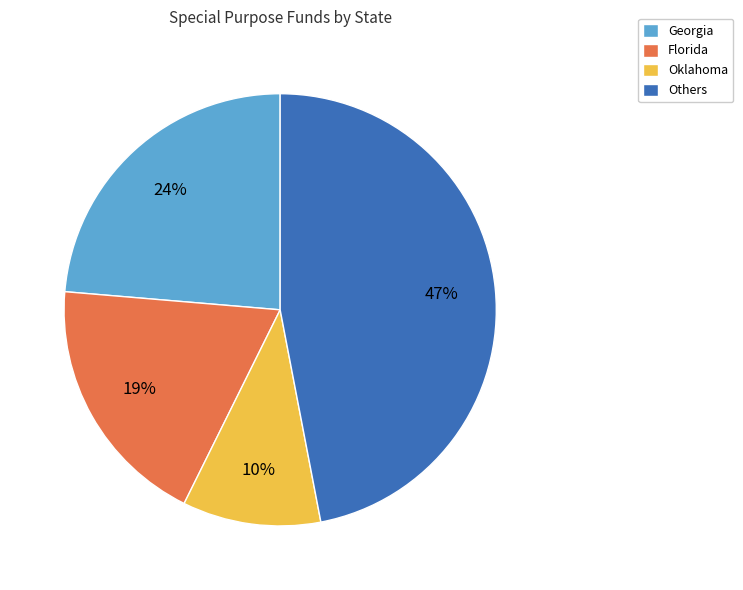

To the nearest percent, what is the difference between the largest and smallest slice percentages?

37%